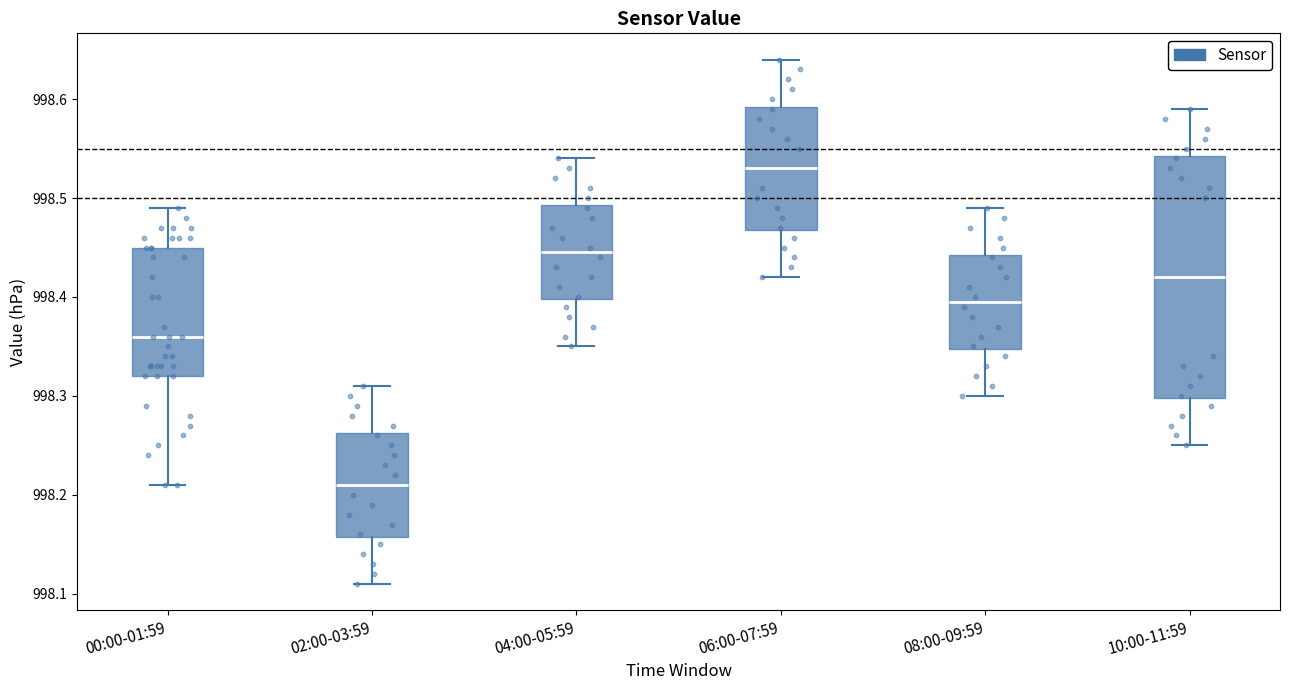

Which box's median line is the lowest?

02:00-03:59